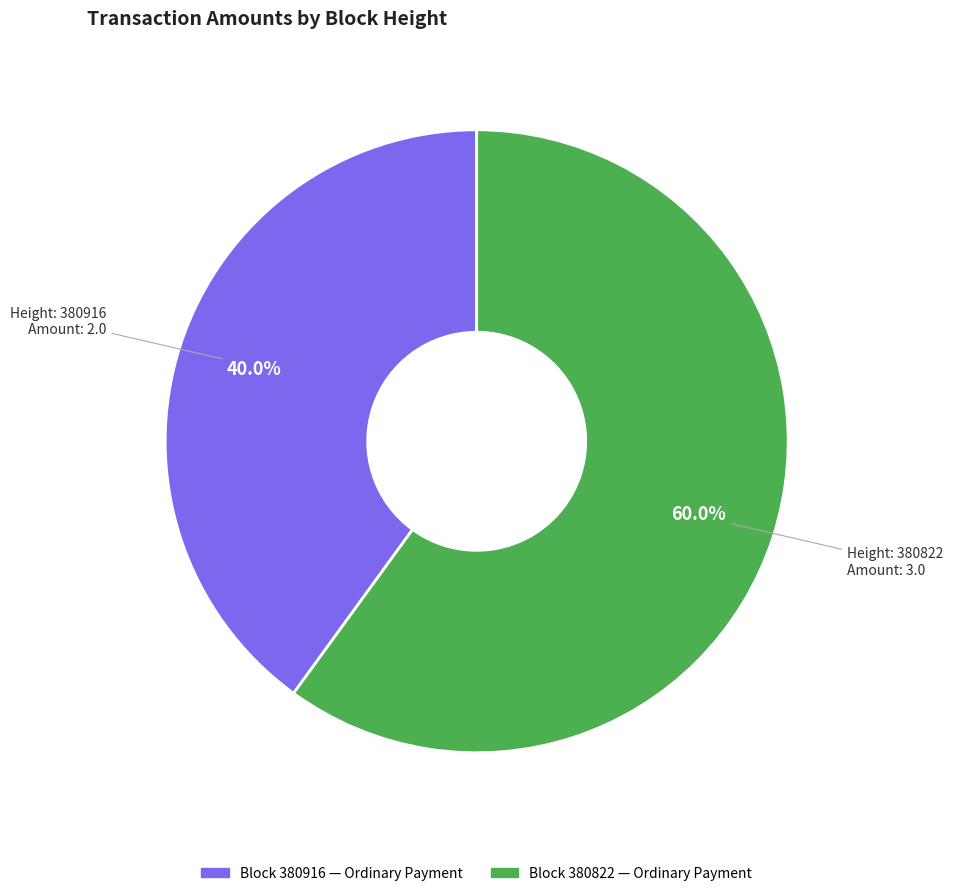

Does any single category account for the majority?

Yes